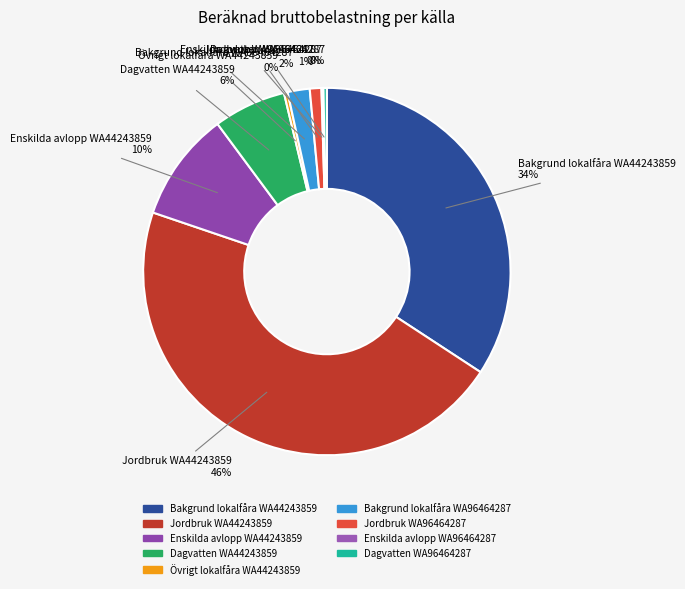

Which has a higher value, Enskilda avlopp WA44243859 or Jordbruk WA44243859?

Jordbruk WA44243859